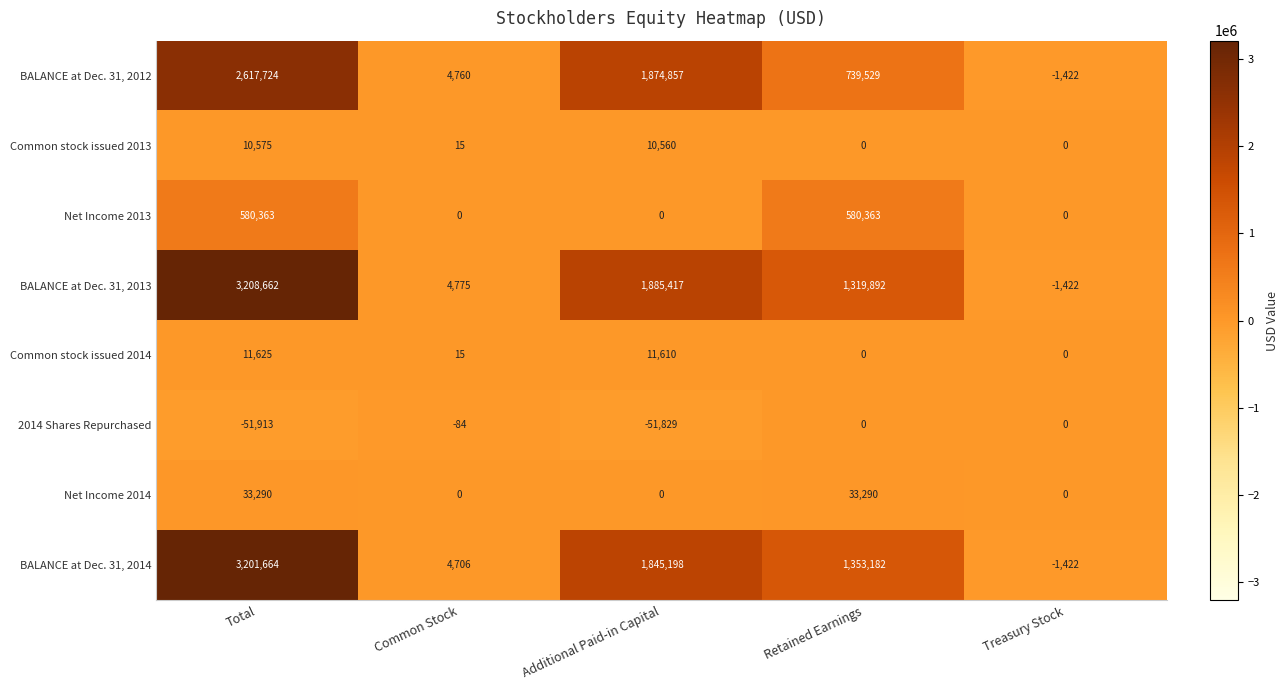

What is the greatest value displayed?

3208662